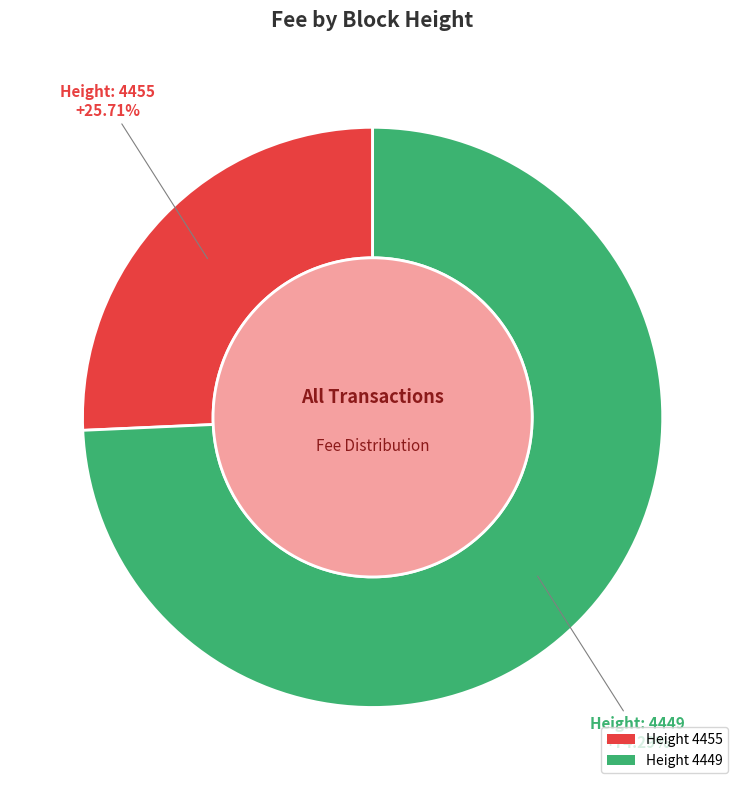

Approximately how many times larger is the value at Height 4455 compared to Height 4449?

0.3